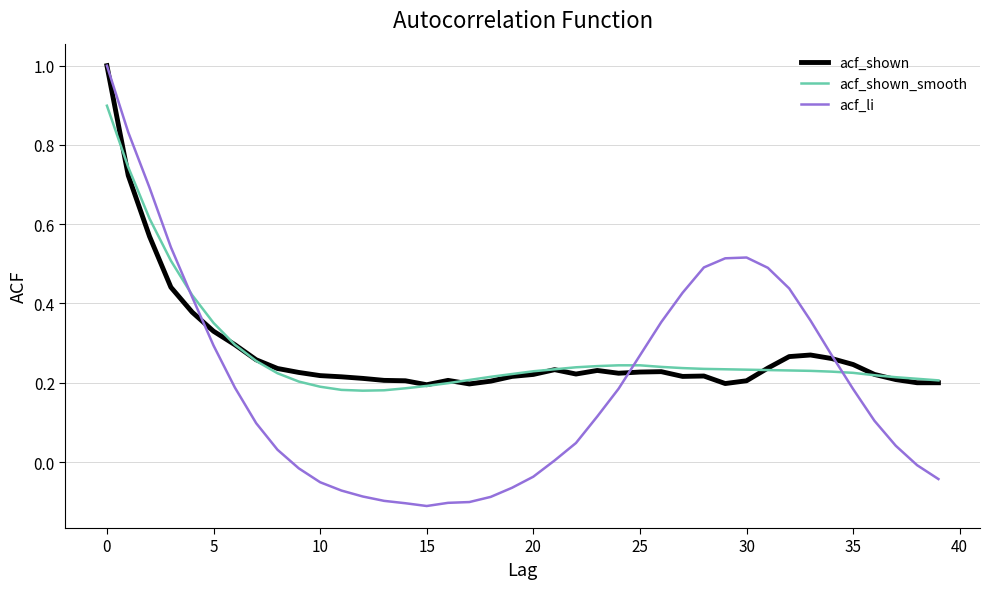

Is this an area chart (filled region under the line)?

No